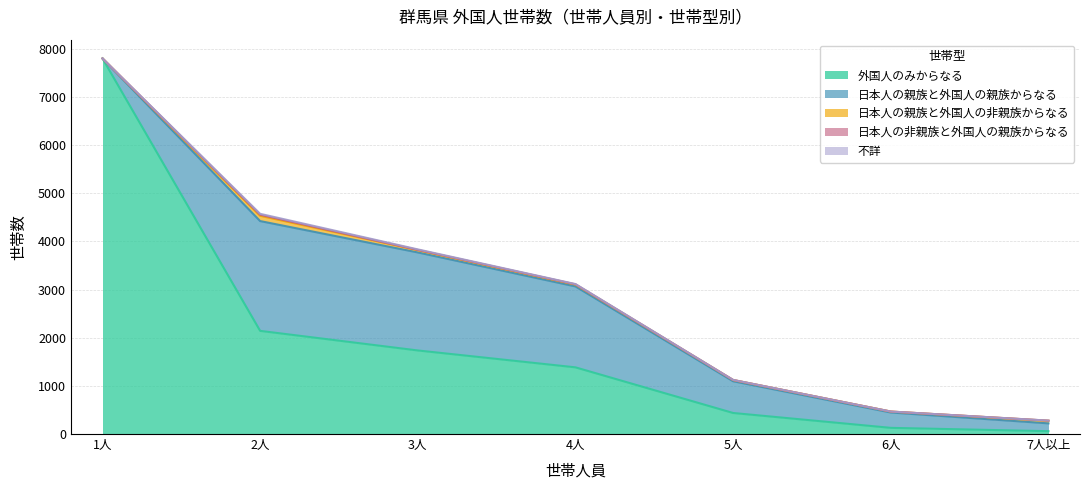

What value does the 外国人のみからなる series have at 6人?

128